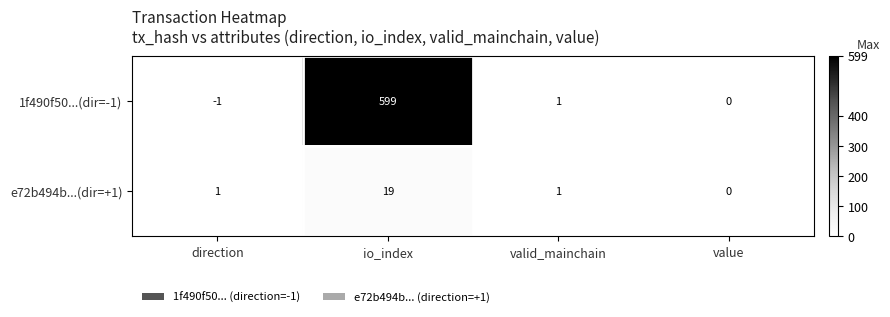

At which category is the sum across all series the highest?

io_index